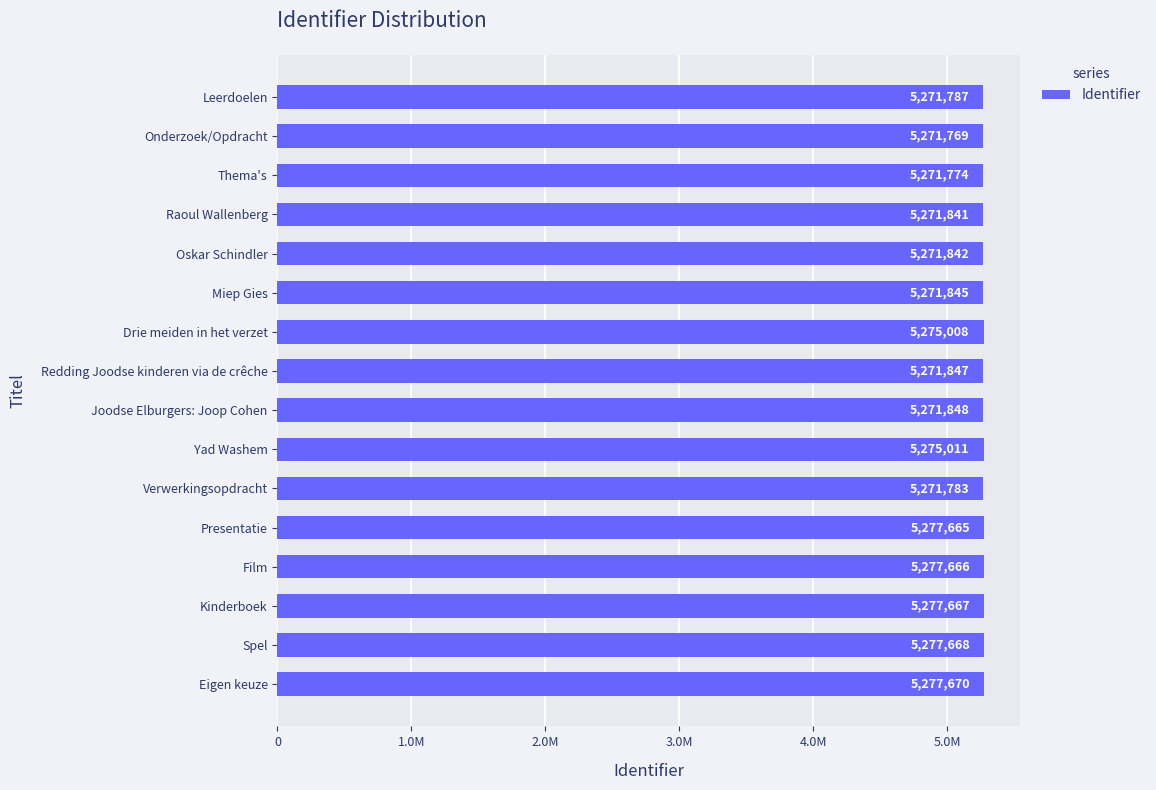

Does the chart contain any negative values?

No